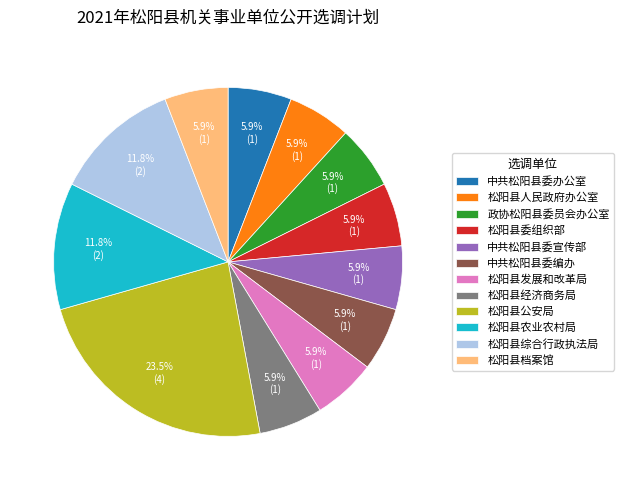

Which category has the biggest portion of the pie?

松阳县公安局